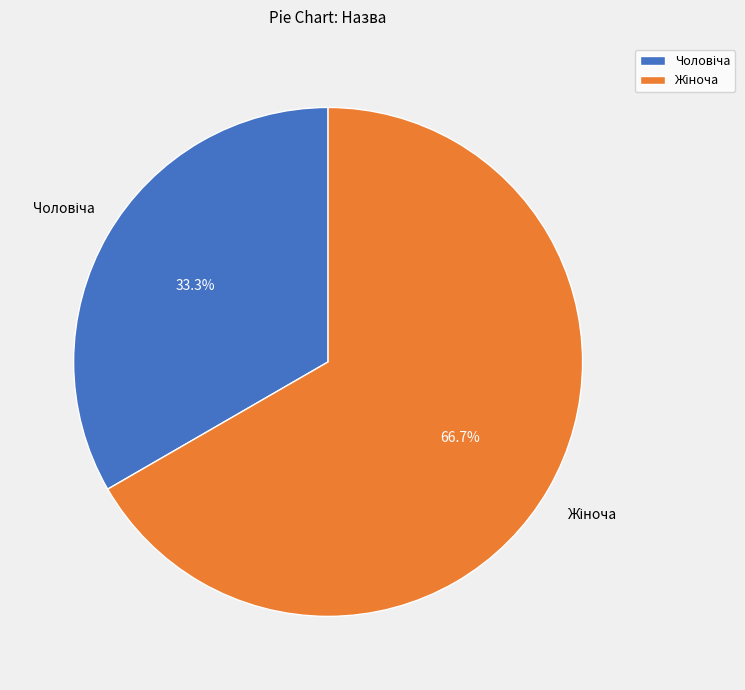

Count the number of slices in the pie.

2